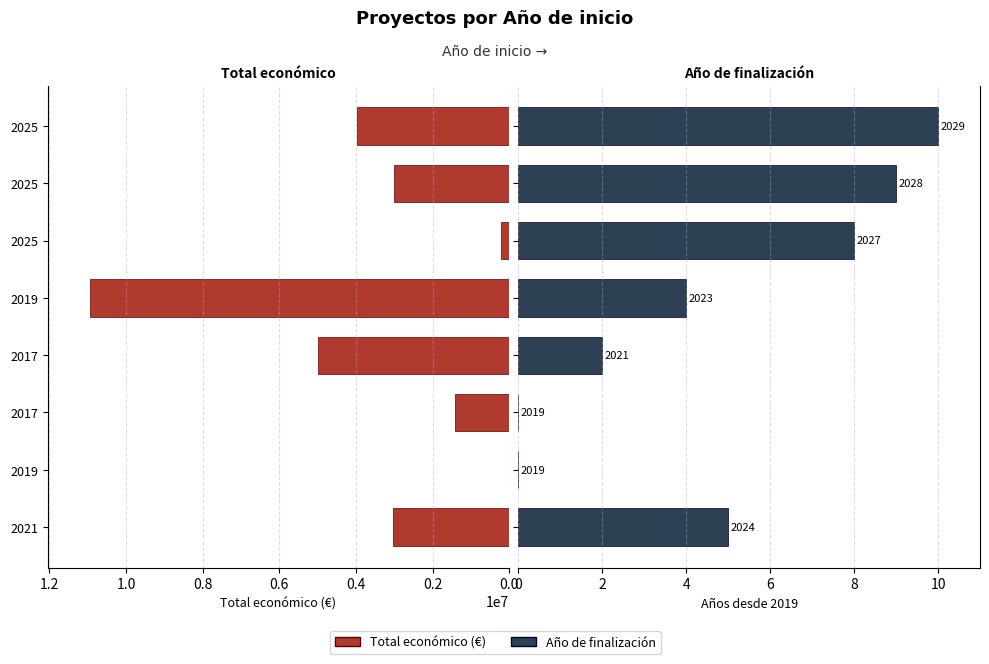

Are the bars grouped side by side (vs. stacked)?

Yes